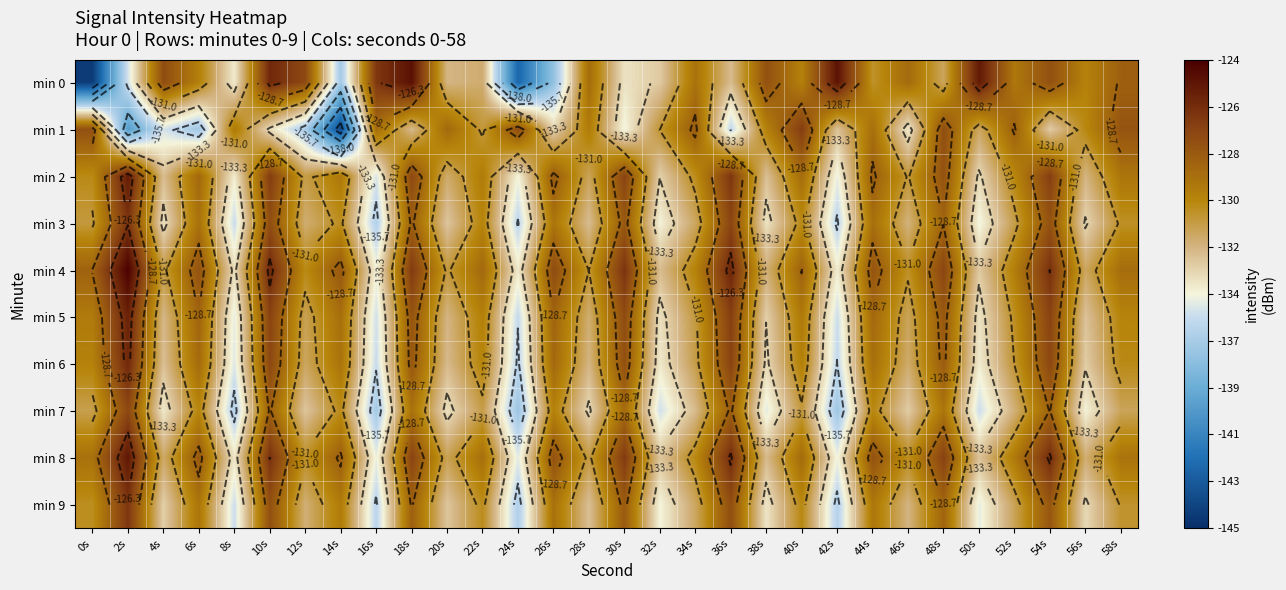

What is the difference between the maximum and minimum values in the min 9 series?

9.8